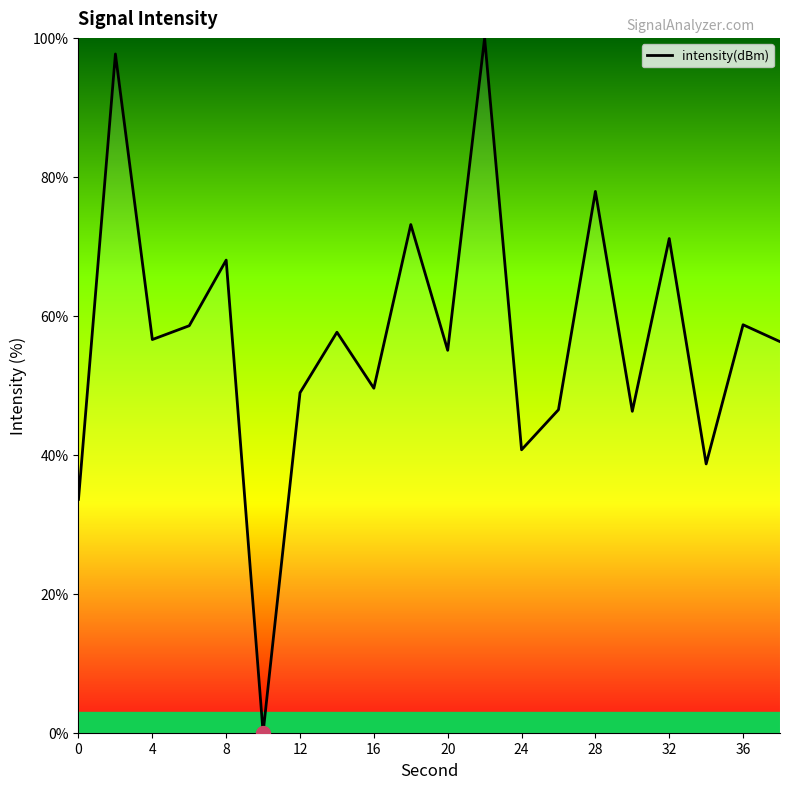

What is the greatest value displayed?

100.0